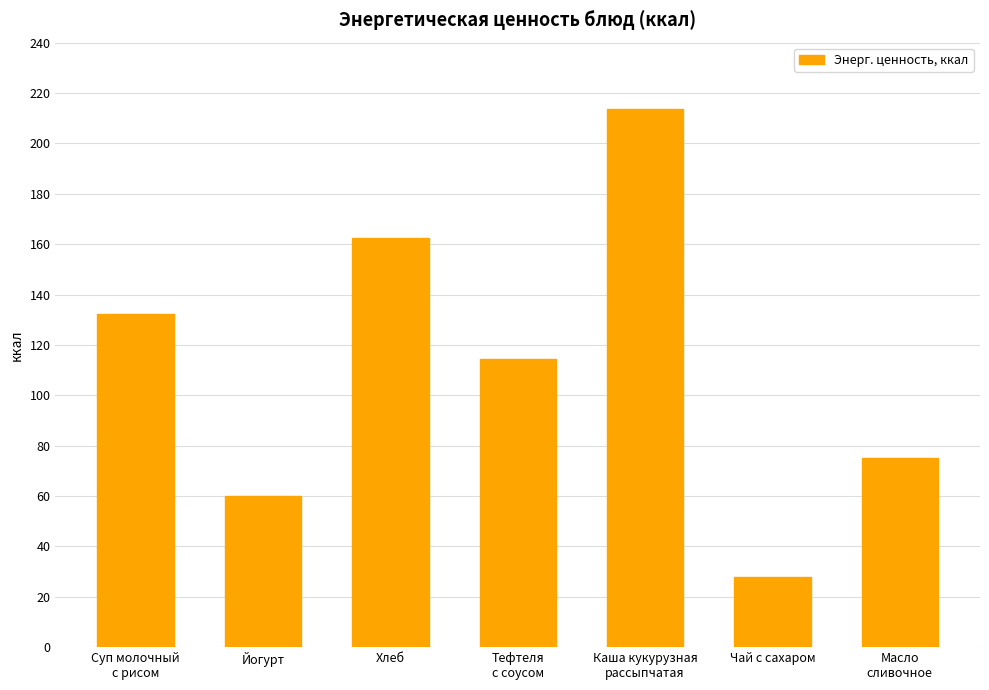

List the labels in order of value, smallest first.

Чай с сахаром, Йогурт, Масло
сливочное, Тефтеля
с соусом, Суп молочный
с рисом, Хлеб, Каша кукурузная
рассыпчатая